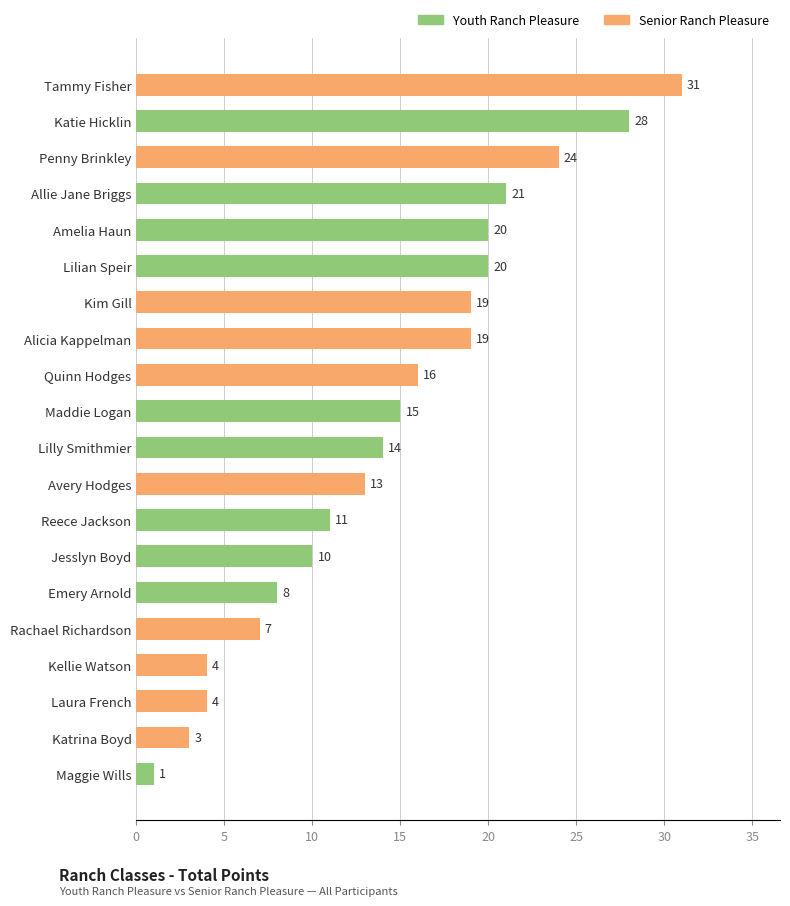

How many data points does each series have?

20